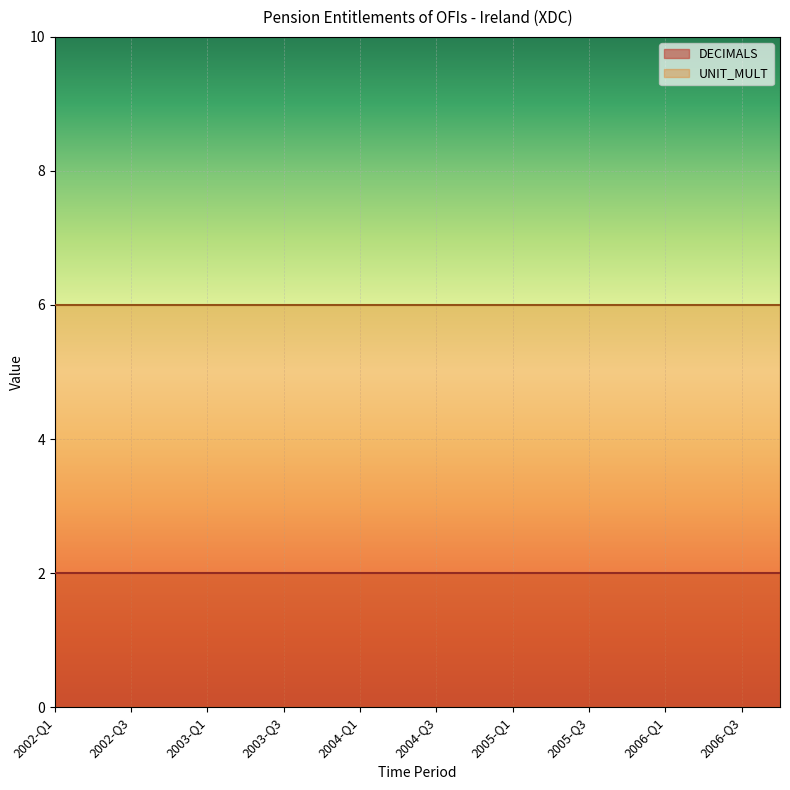

True or false: UNIT_MULT has more than 2 points higher than both neighbors.

False